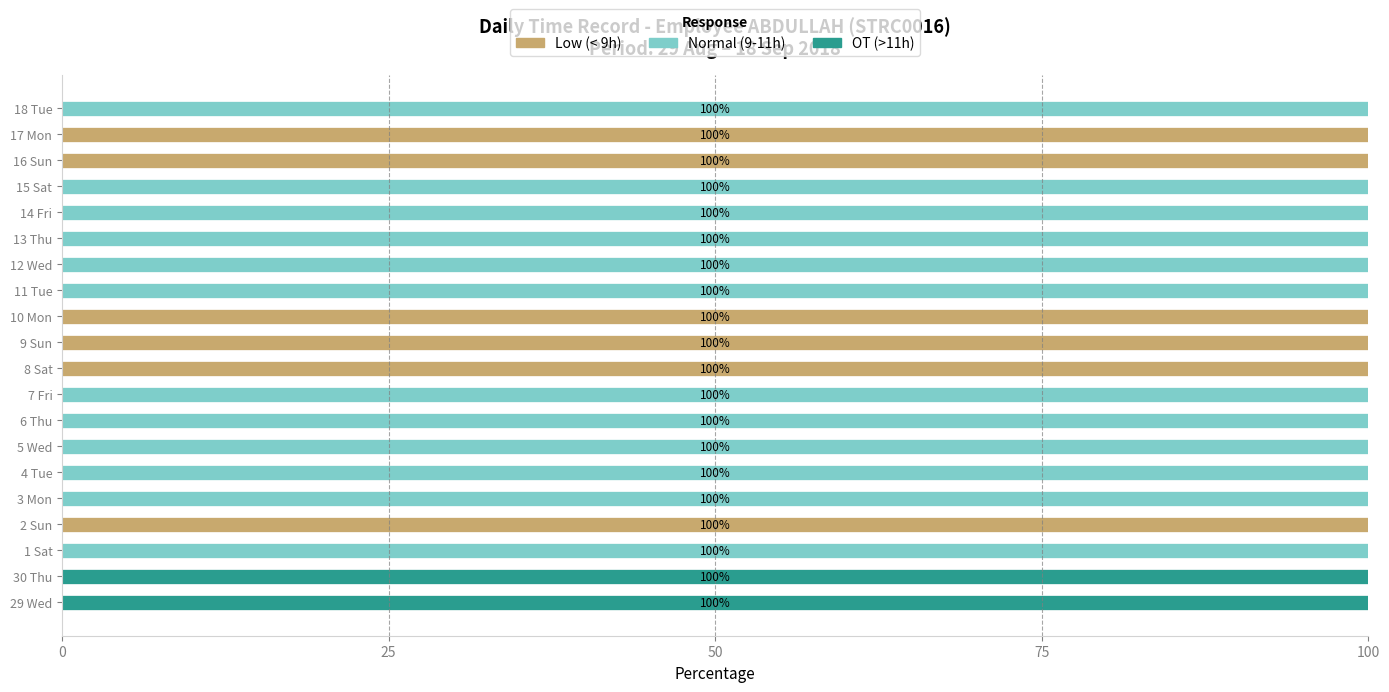

Is it true that Low (< 9h) equals 100 at 16 Sun?

True